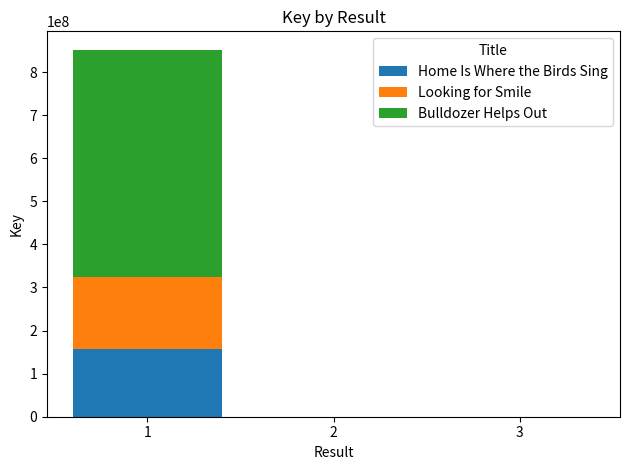

What are all the series names shown in the legend?

Home Is Where the Birds Sing, Looking for Smile, Bulldozer Helps Out